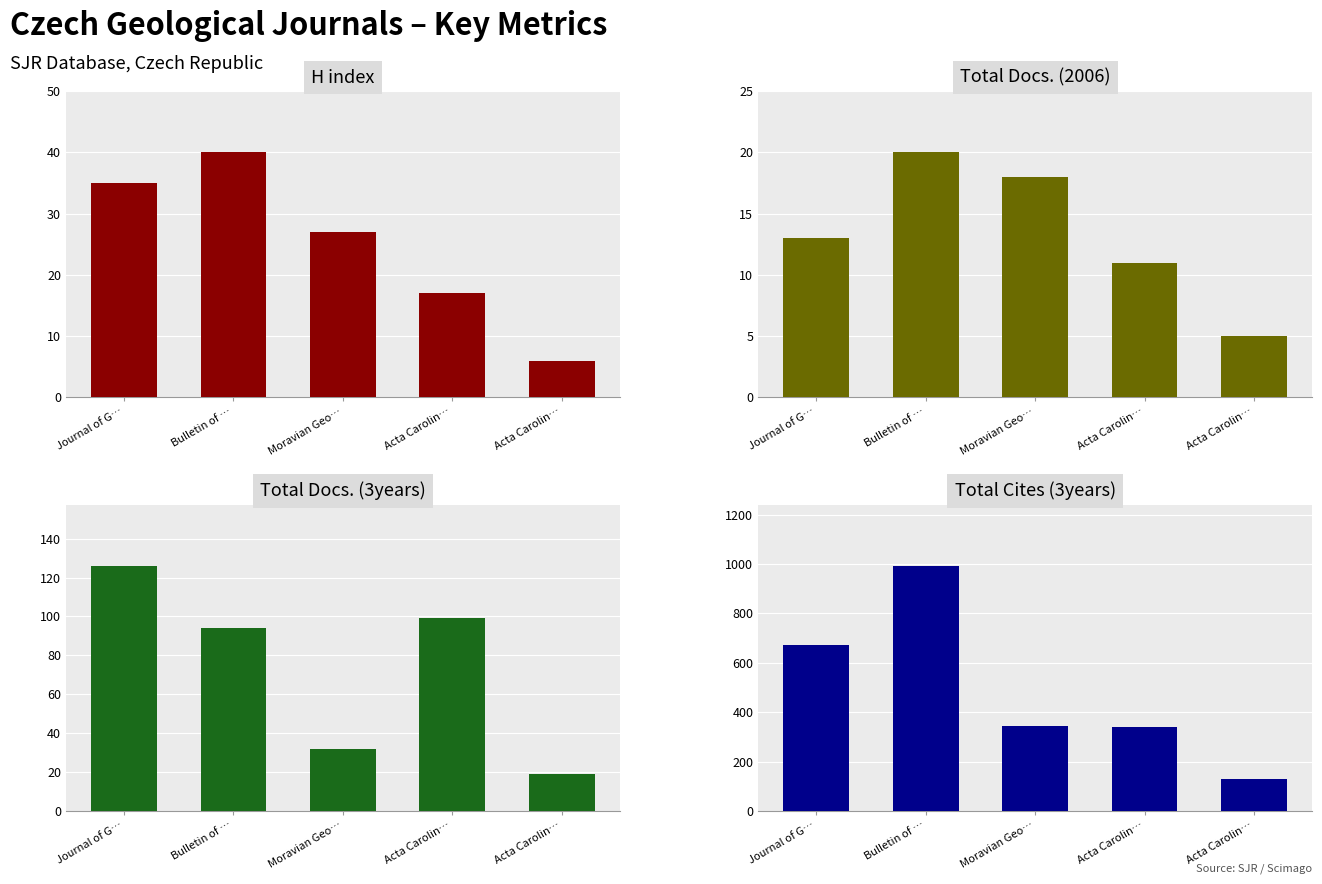

Reading left to right, transcribe all the data shown in this chart.

H index: Journal of G…=35	Bulletin of …=40	Moravian Geo…=27	Acta Carolin…=17	Acta Carolin…=6
Total Docs. (2006): Journal of G…=13	Bulletin of …=20	Moravian Geo…=18	Acta Carolin…=11	Acta Carolin…=5
Total Docs. (3years): Journal of G…=126	Bulletin of …=94	Moravian Geo…=32	Acta Carolin…=99	Acta Carolin…=19
Total Cites (3years): Journal of G…=673	Bulletin of …=992	Moravian Geo…=344	Acta Carolin…=341	Acta Carolin…=131